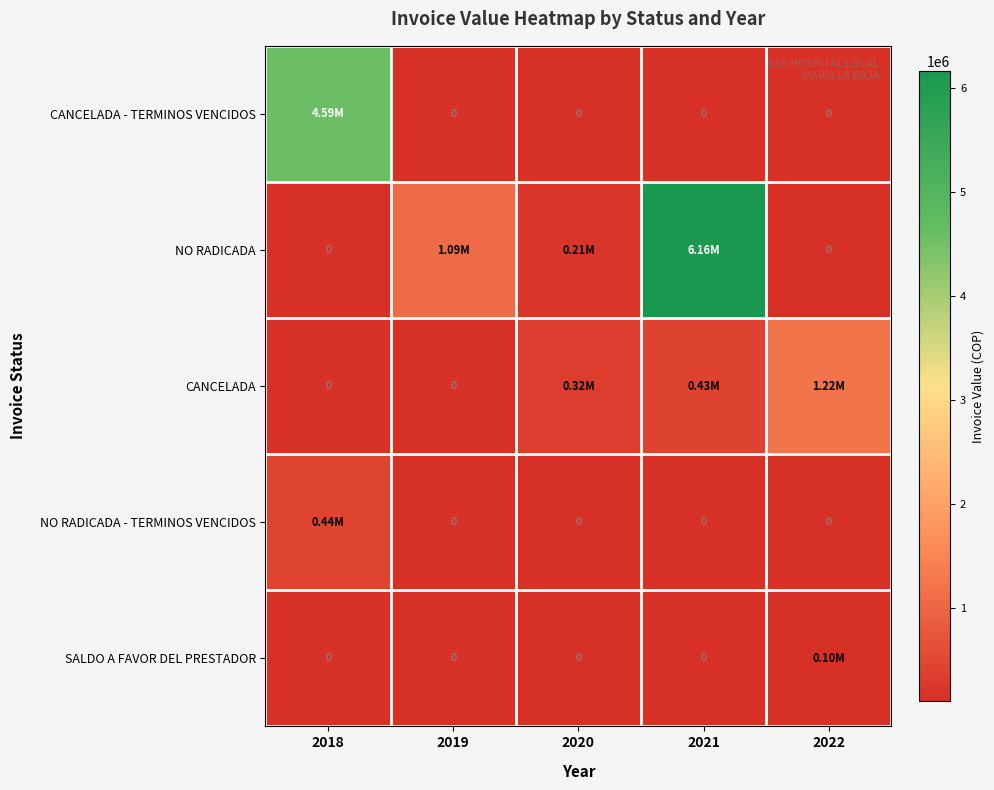

The value of CANCELADA - TERMINOS VENCIDOS at 2022 is 0. True or false?

True